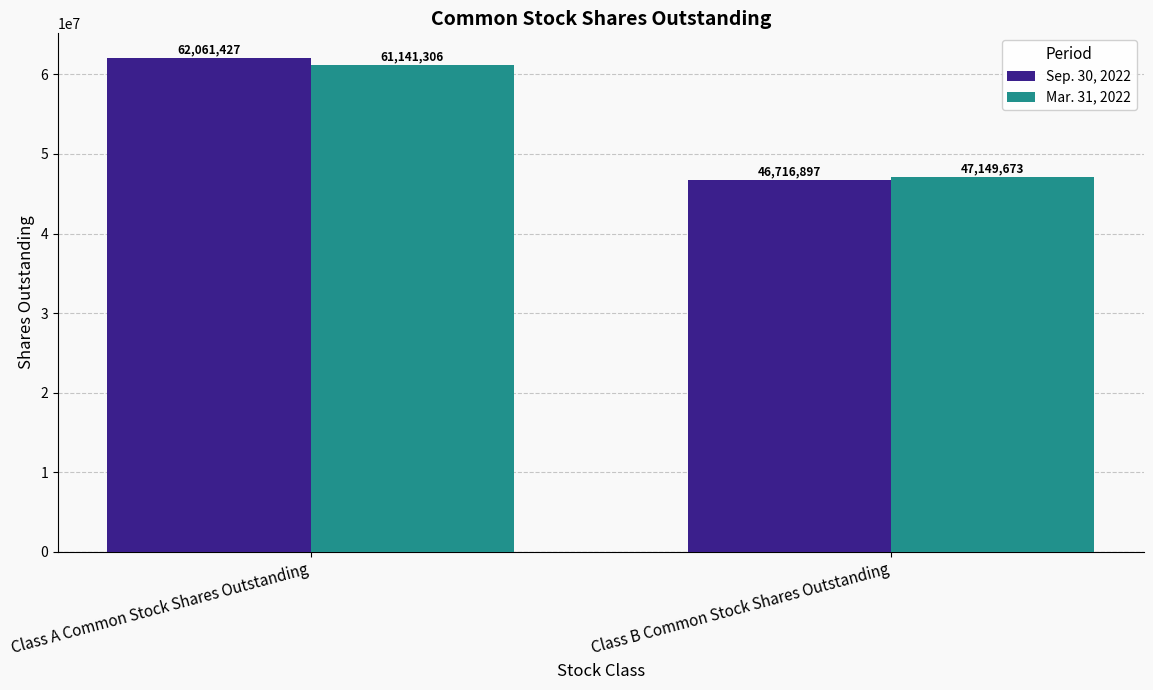

Reading right to left, what are all the values shown in this chart?

Sep. 30, 2022: Class B Common Stock Shares Outstanding=46716897	Class A Common Stock Shares Outstanding=62061427
Mar. 31, 2022: Class B Common Stock Shares Outstanding=47149673	Class A Common Stock Shares Outstanding=61141306